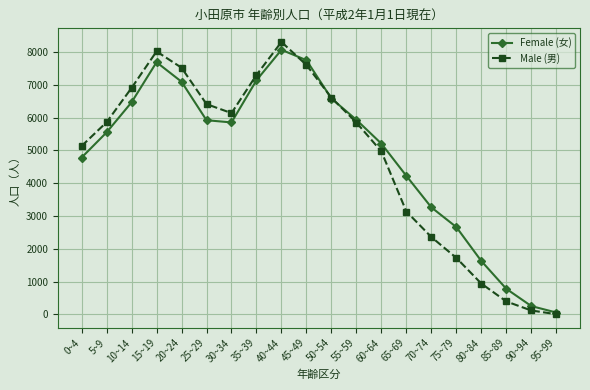

What is the average value of the Male (男) series?

4766